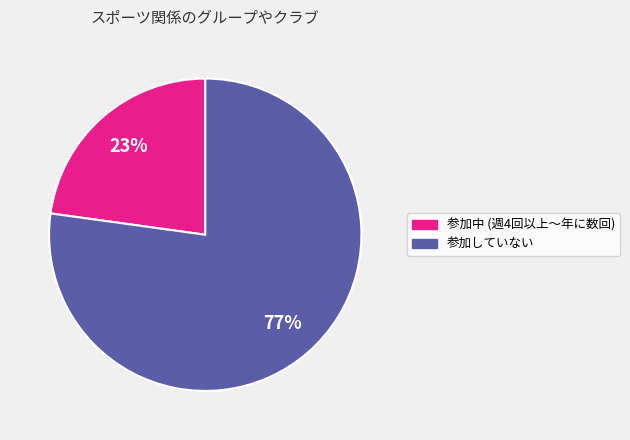

Count the number of slices in the pie.

2